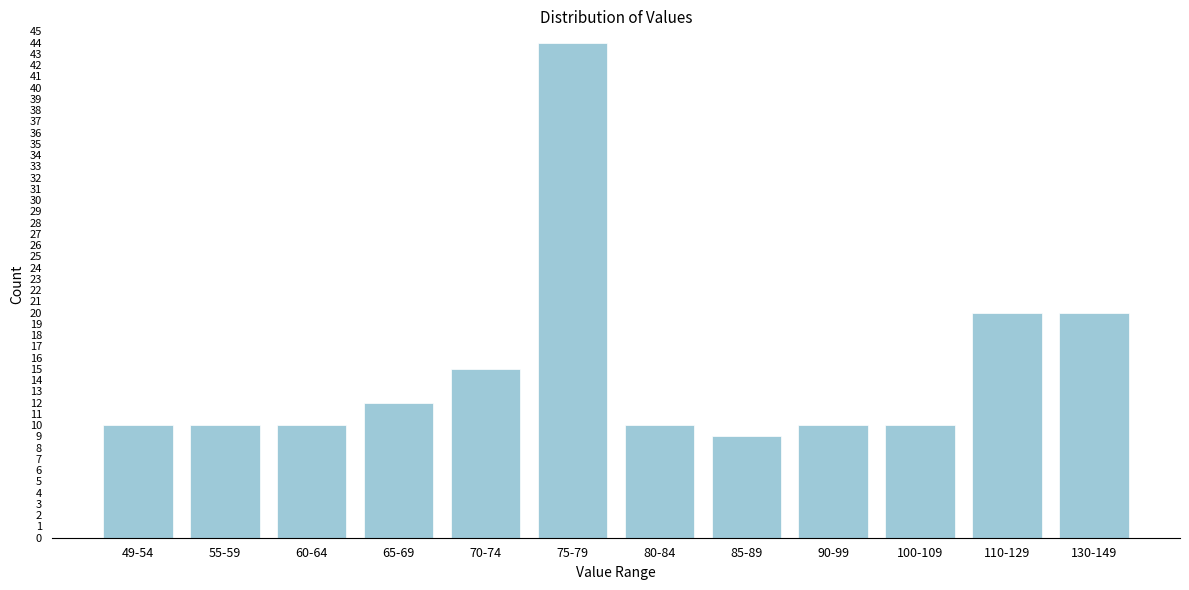

Reading left to right, list all the values displayed in this chart.

49-54=10	55-59=10	60-64=10	65-69=12	70-74=15	75-79=44	80-84=10	85-89=9	90-99=10	100-109=10	110-129=20	130-149=20